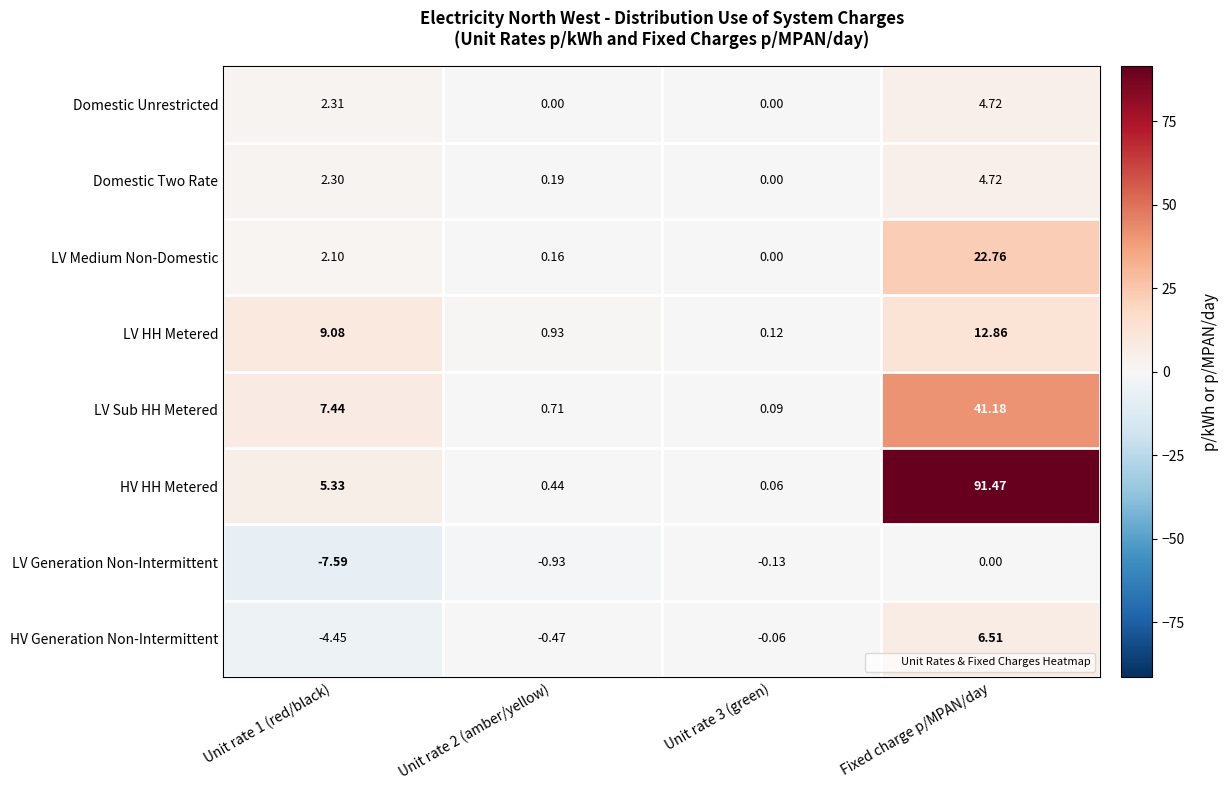

Is the value of LV Generation Non-Intermittent at Fixed charge p/MPAN/day greater than the value of LV HH Metered at Fixed charge p/MPAN/day?

No